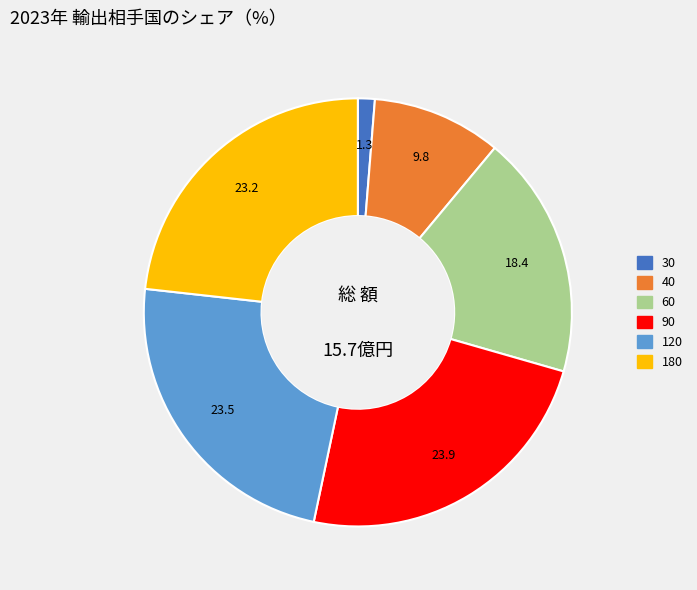

What is the smallest slice in the pie chart?

30